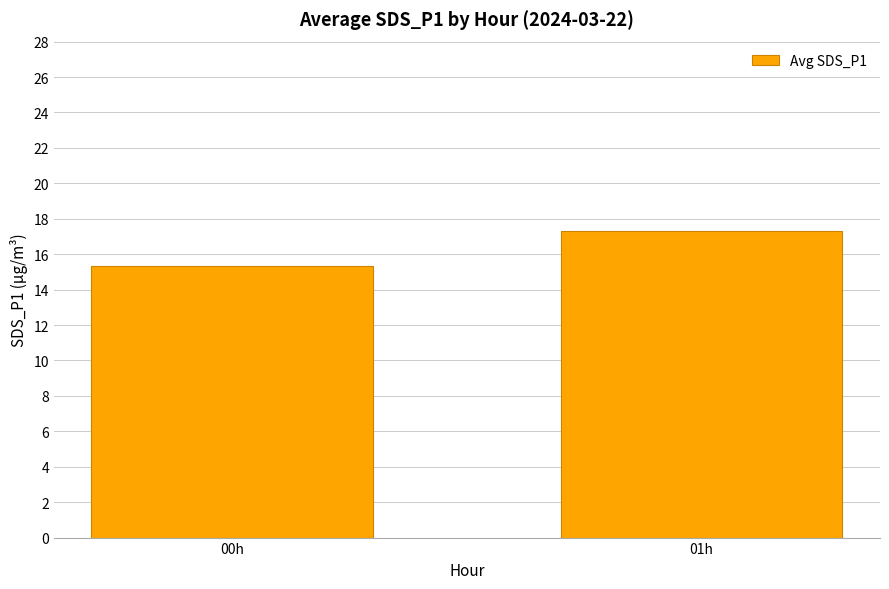

Which has a higher value, 01h or 00h?

01h